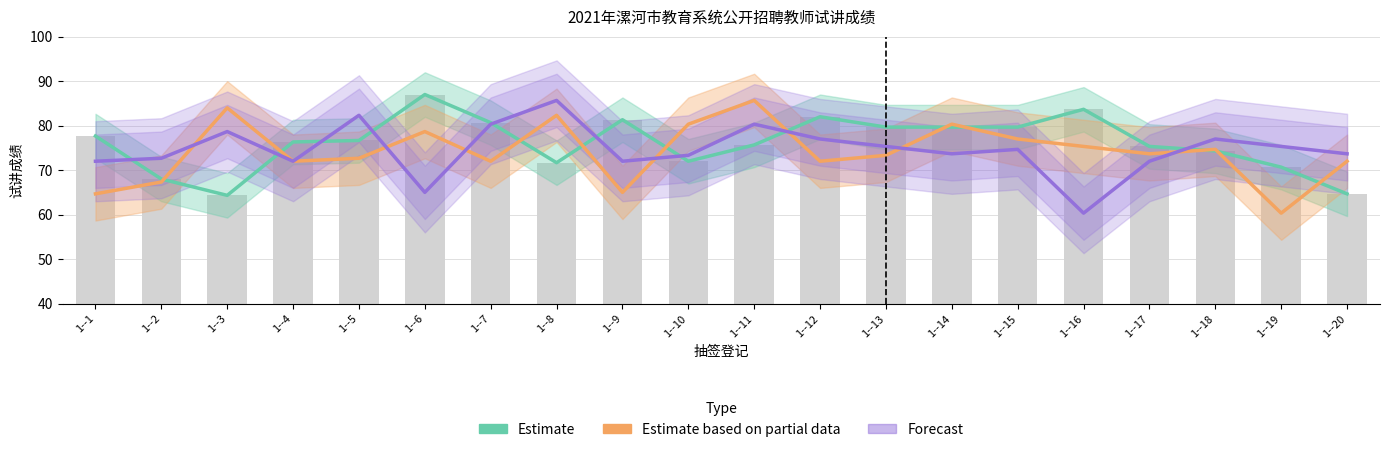

Rank the series at 1--18 from highest to lowest value.

Forecast, Estimate based on partial data, Estimate